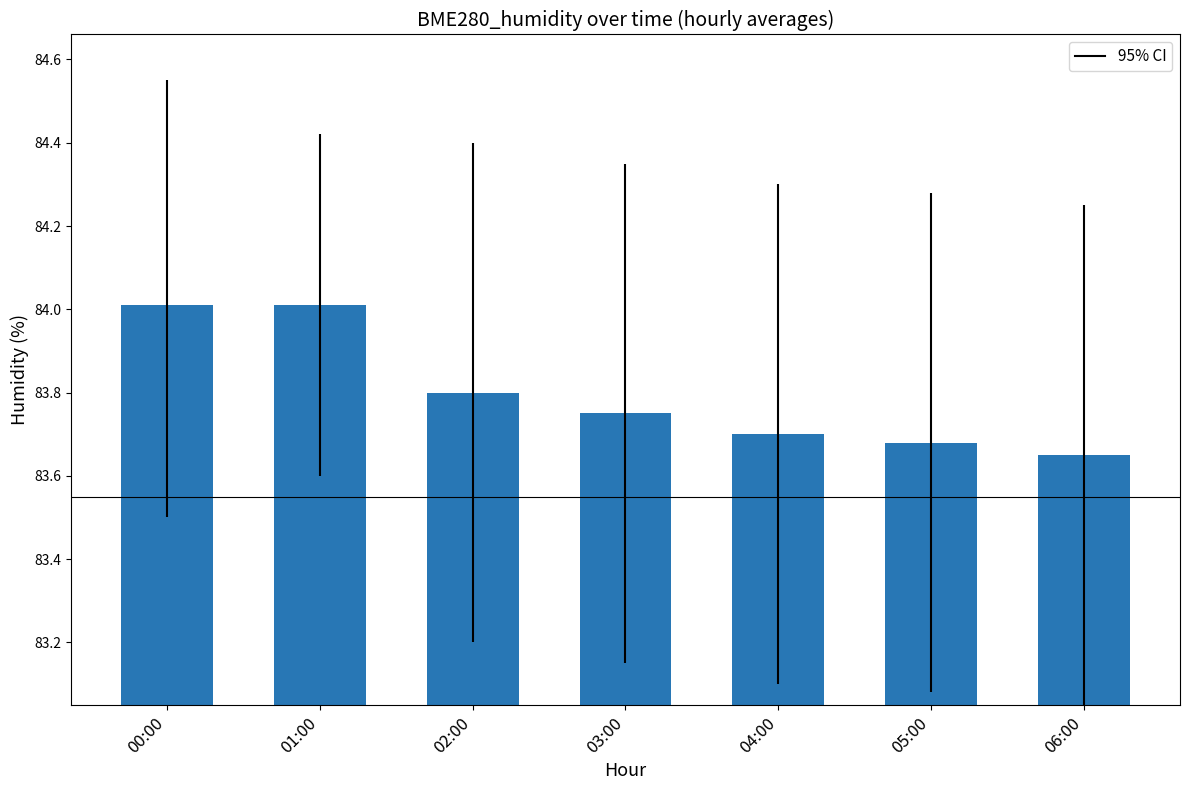

What is the greatest value displayed?

84.0